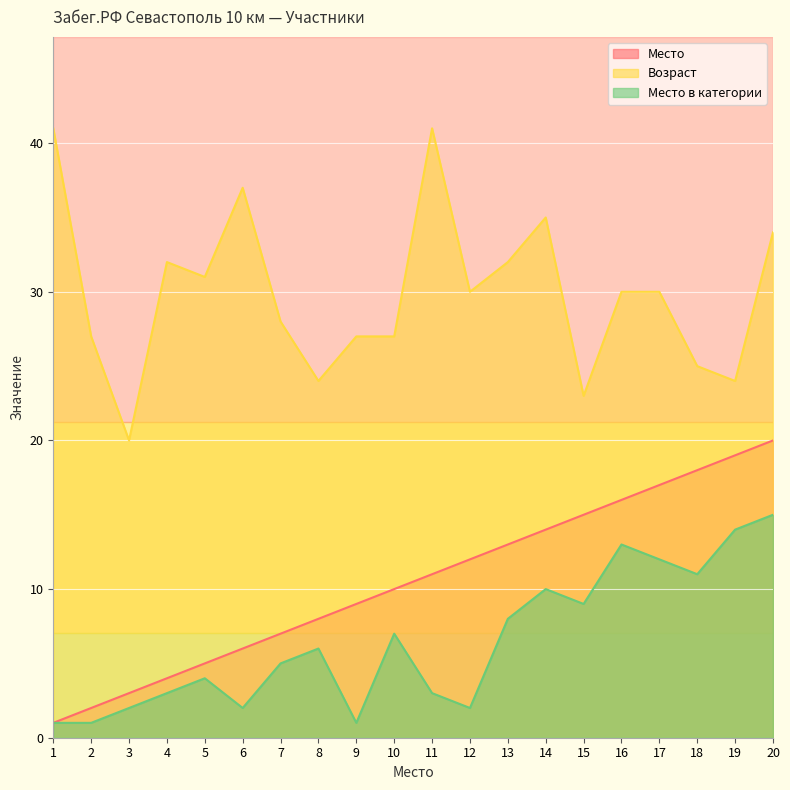

Reading left to right, what are all the values shown in this chart?

Место: 1=1	2=2	3=3	4=4	5=5	6=6	7=7	8=8	9=9	10=10	11=11	12=12	13=13	14=14	15=15	16=16	17=17	18=18	19=19	20=20
Возраст: 1=41	2=27	3=20	4=32	5=31	6=37	7=28	8=24	9=27	10=27	11=41	12=30	13=32	14=35	15=23	16=30	17=30	18=25	19=24	20=34
Место в категории: 1=1	2=1	3=2	4=3	5=4	6=2	7=5	8=6	9=1	10=7	11=3	12=2	13=8	14=10	15=9	16=13	17=12	18=11	19=14	20=15